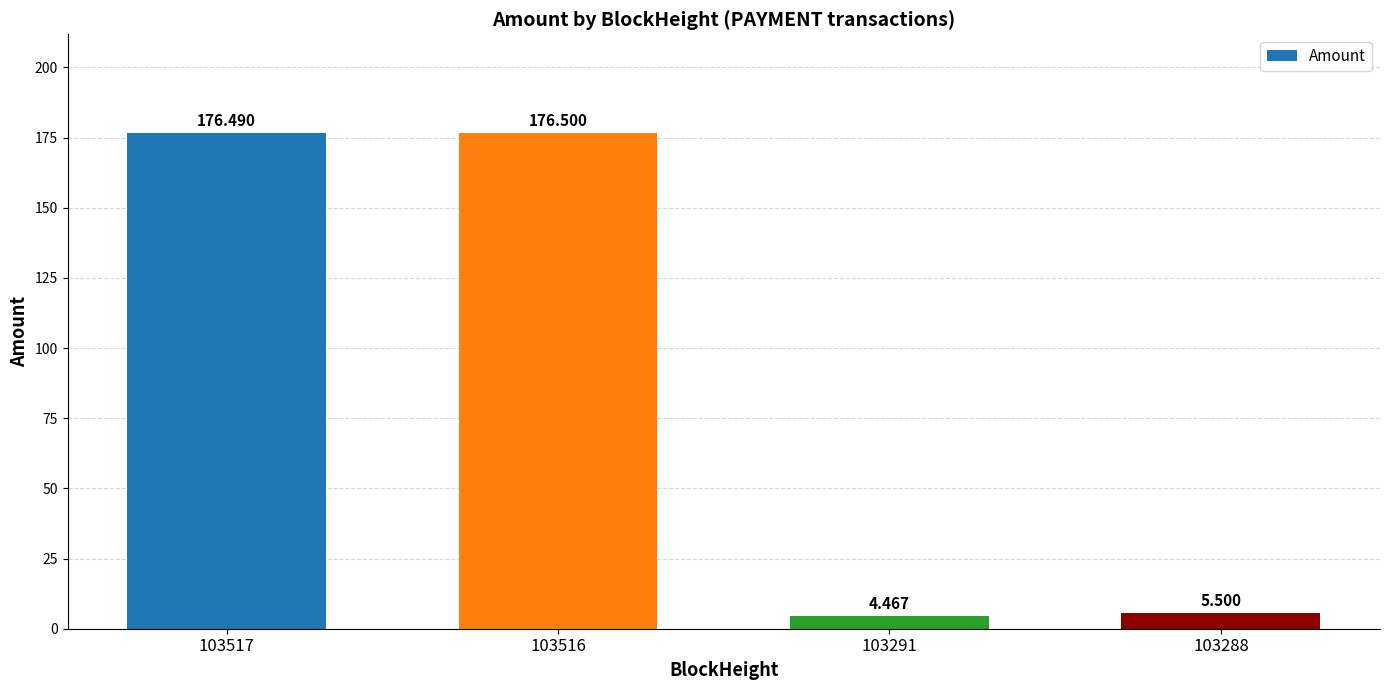

What is the greatest value displayed?

176.5